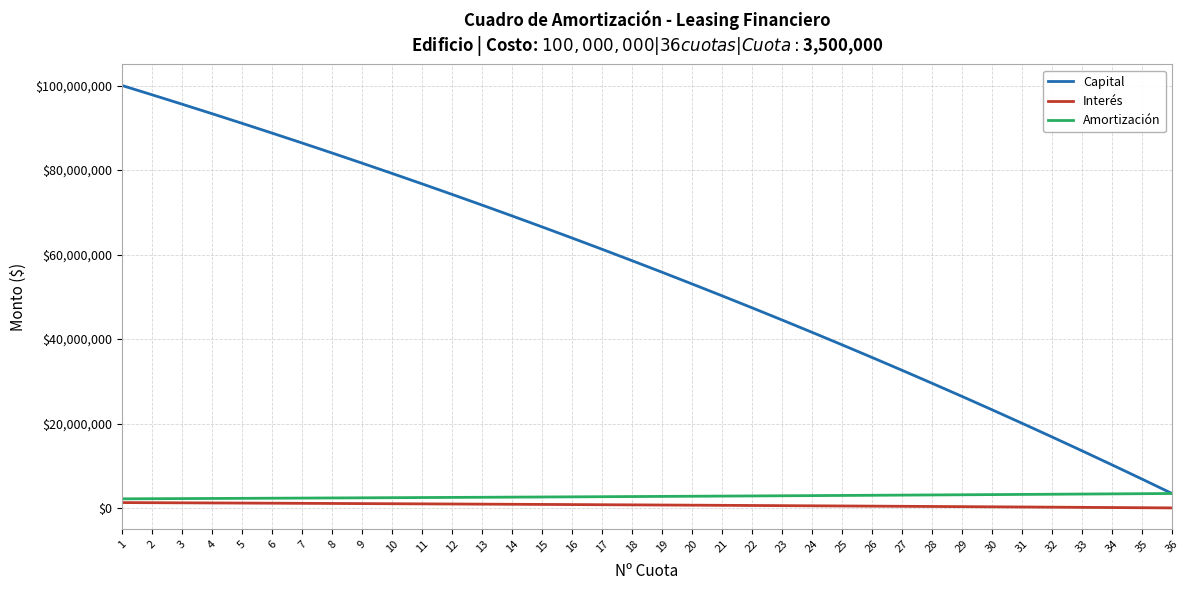

Rank the series by their maximum value, from lowest to highest.

Interés, Amortización, Capital